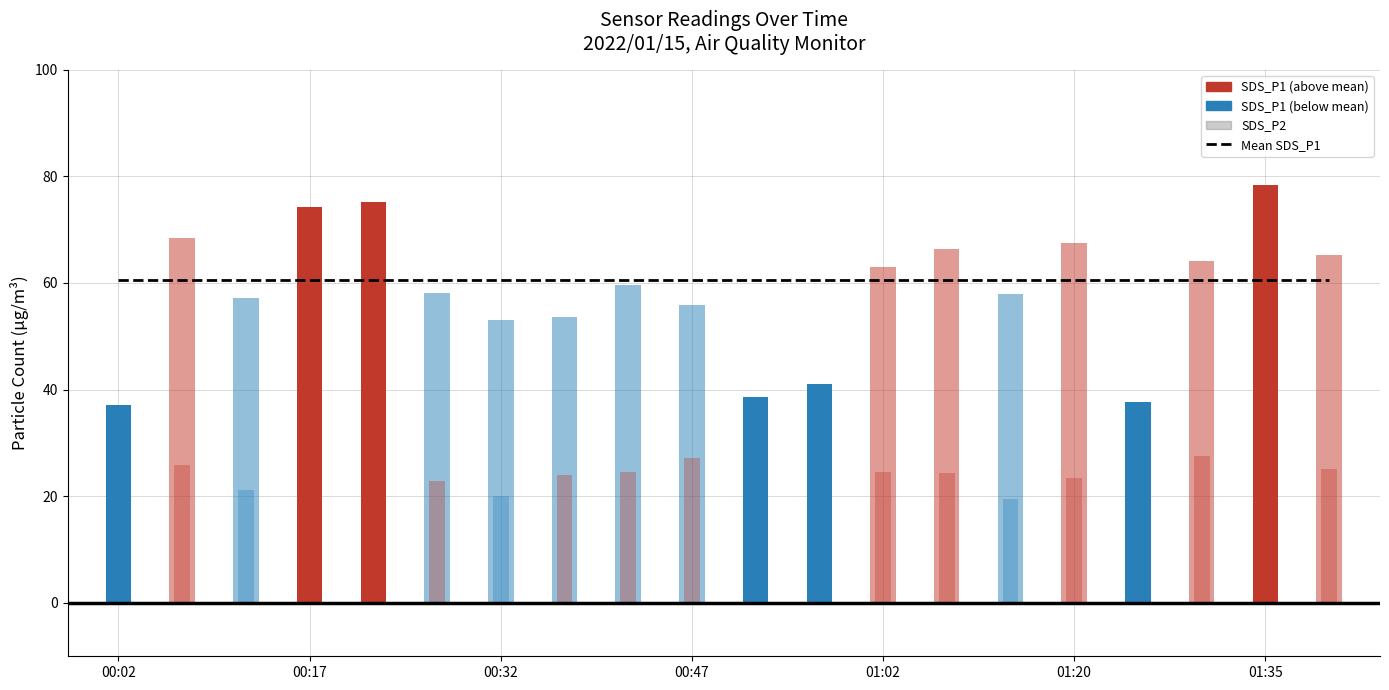

What is the label of the 15th bar from the left?

14